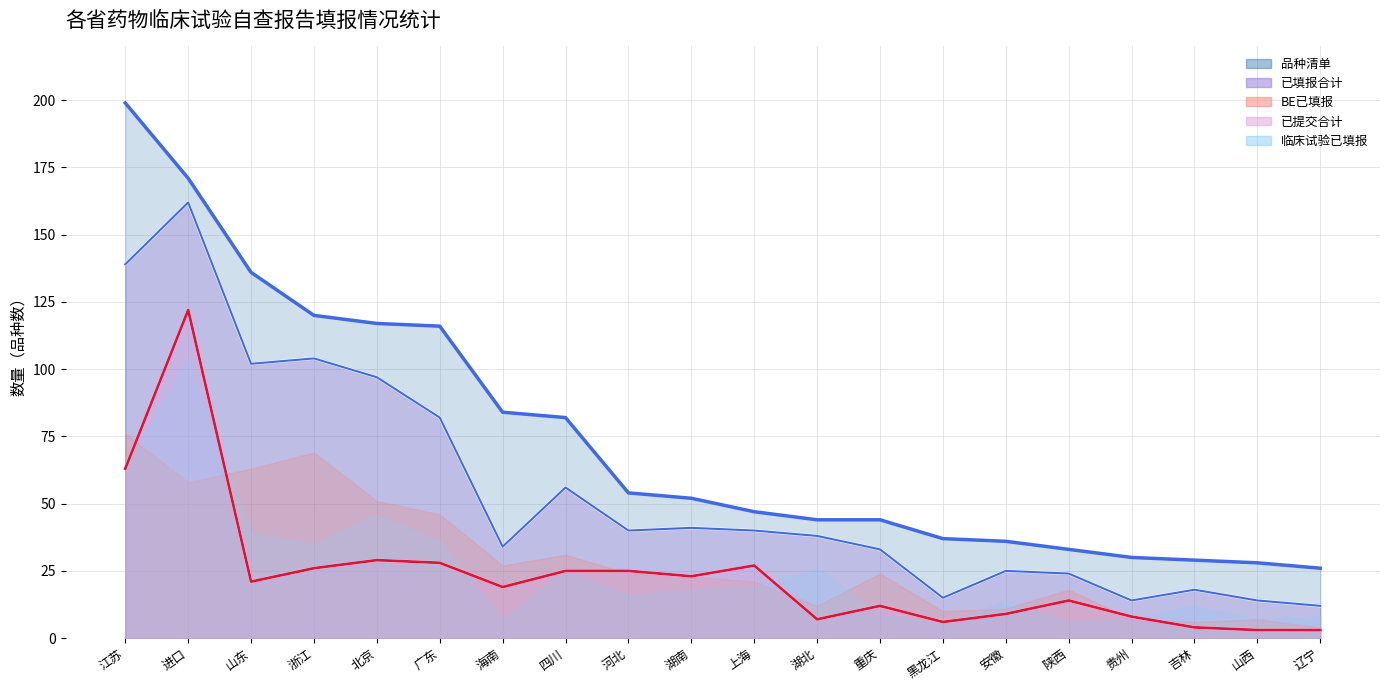

List the series in order of their peak value, highest first.

品种清单, 已填报合计, 已提交合计, 临床试验已填报, BE已填报